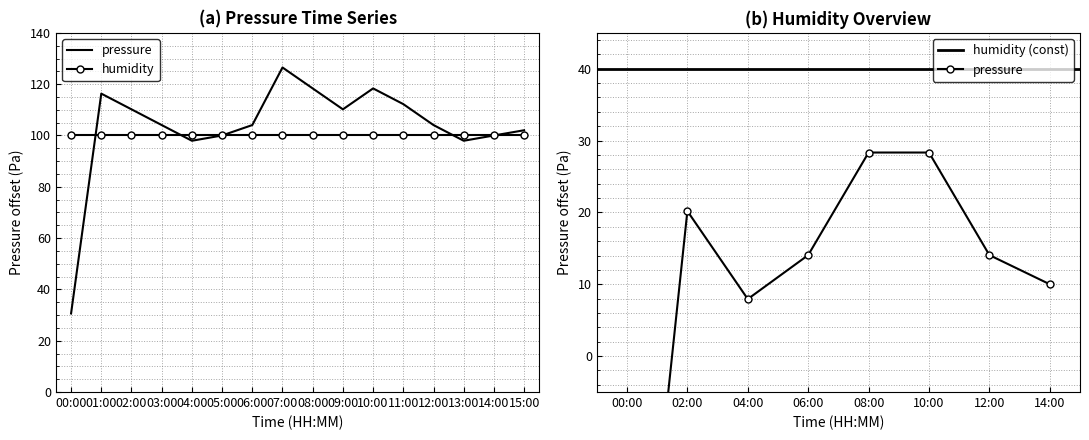

What is the label of the 7th point from the left?

06:00